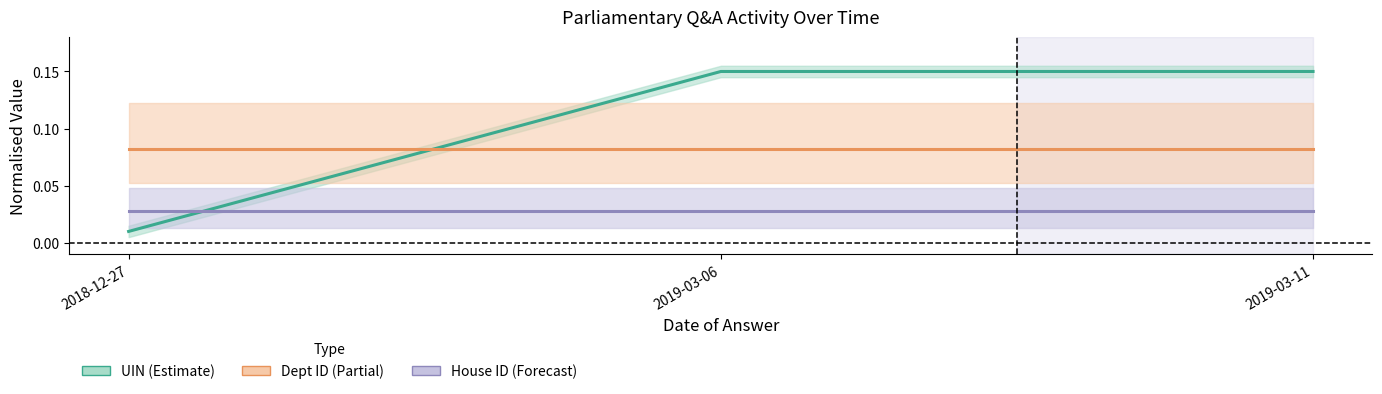

At which label is UIN mid closest to 0?

2018-12-27